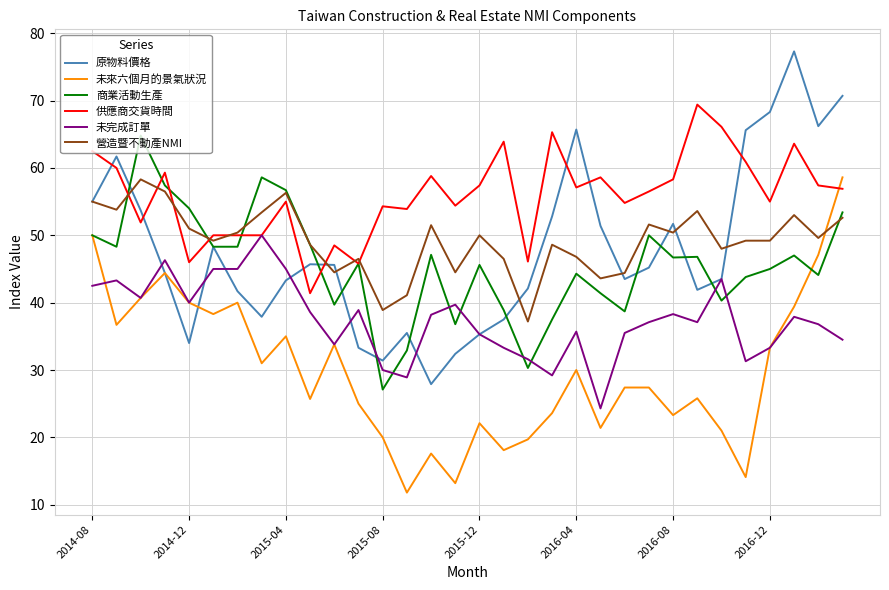

What is the lowest value of the 供應商交貨時間 series?

41.4